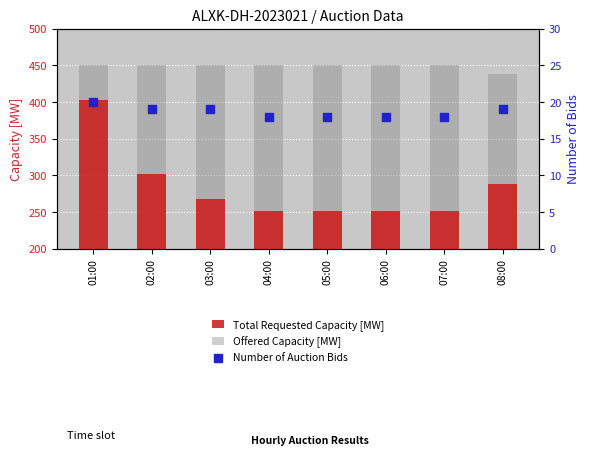

What is the total value across all series at 08:00?

746